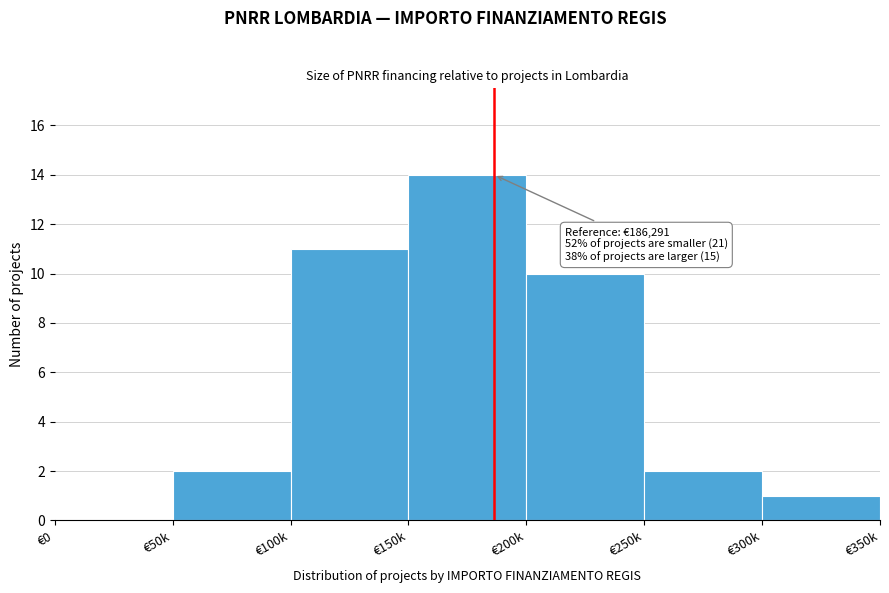

Reading left to right, list all the values displayed in this chart.

€0=0	€50k=2	€100k=11	€150k=14	€200k=10	€250k=2	€300k=1